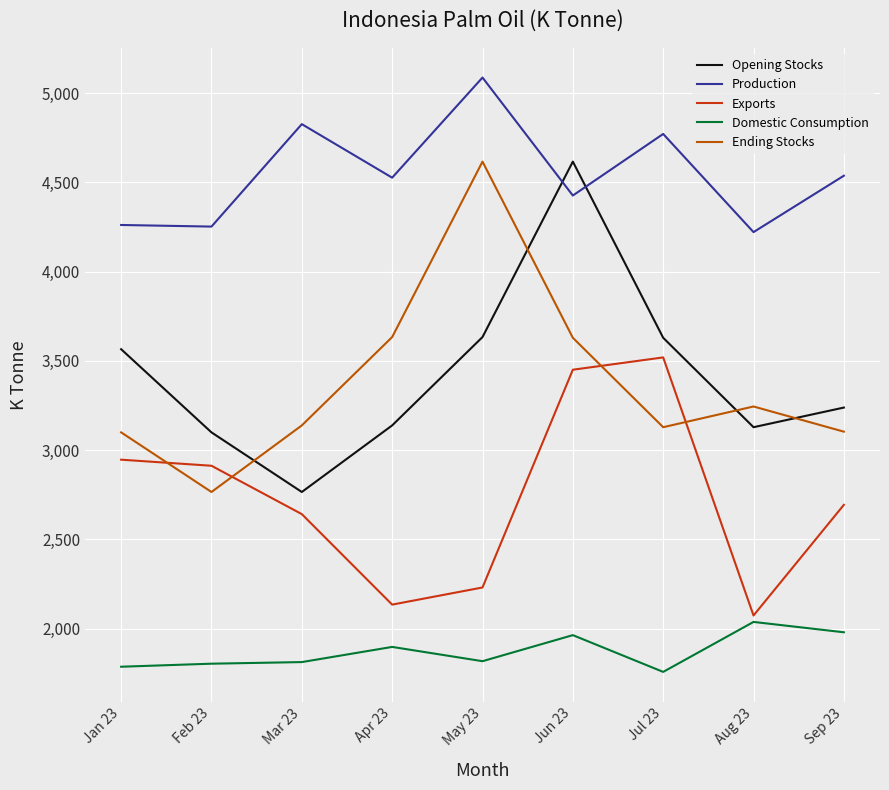

What is the sum of the Ending Stocks values at Sep 23 and Jul 23?

6231